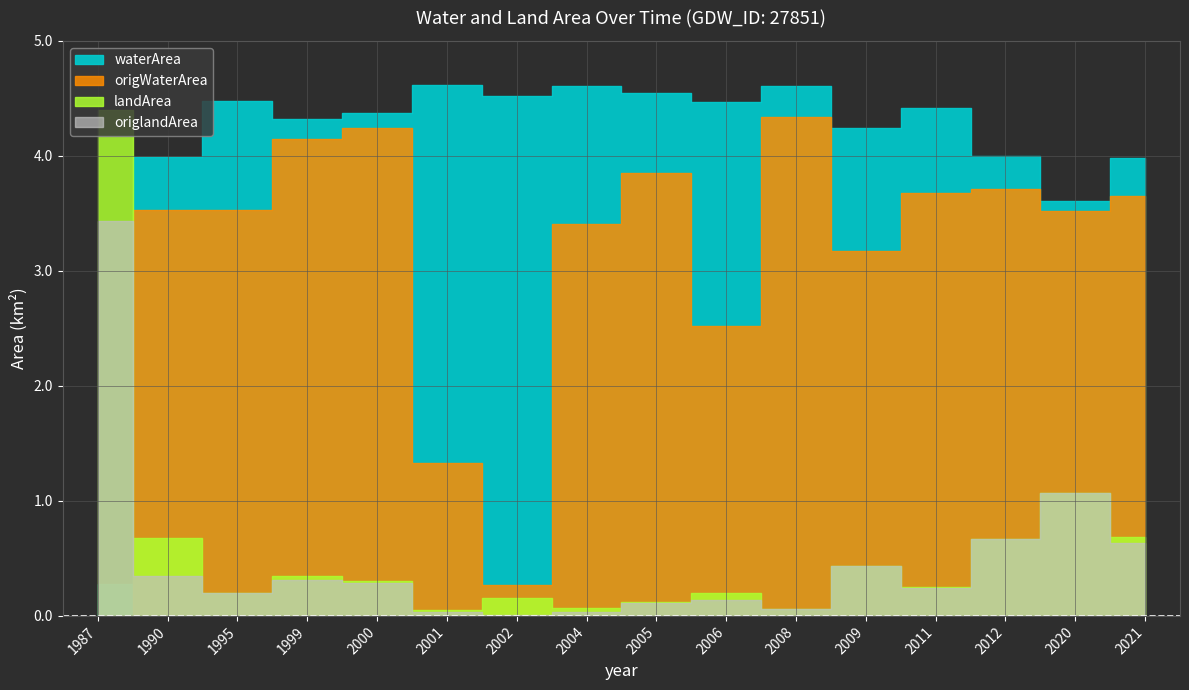

How many lines are shown in the chart?

4